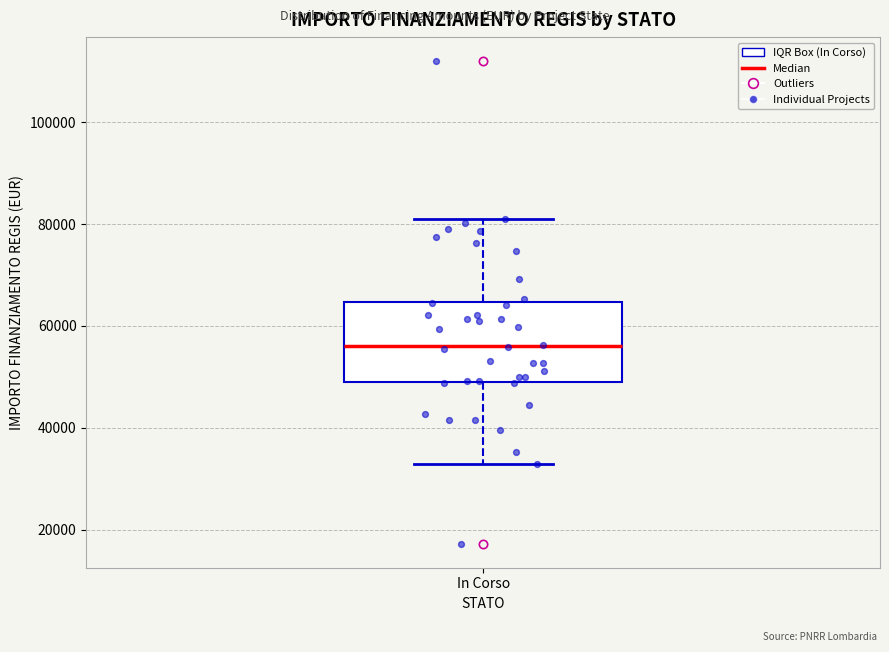

Where is the lower edge of the box for In Corso on the y-axis? The values are not printed on the chart, so give them approximately, as read against the axis.

50000